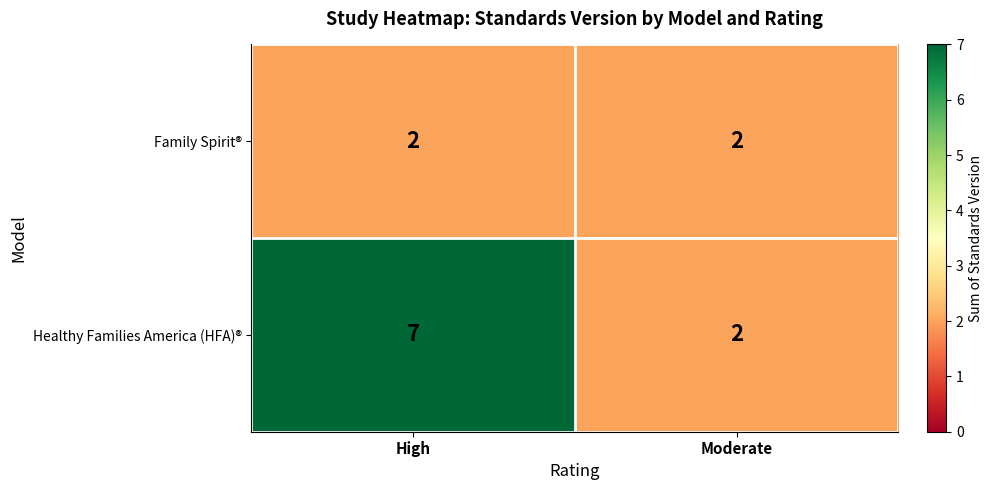

What is the approximate value of Healthy Families America (HFA)® at High?

7